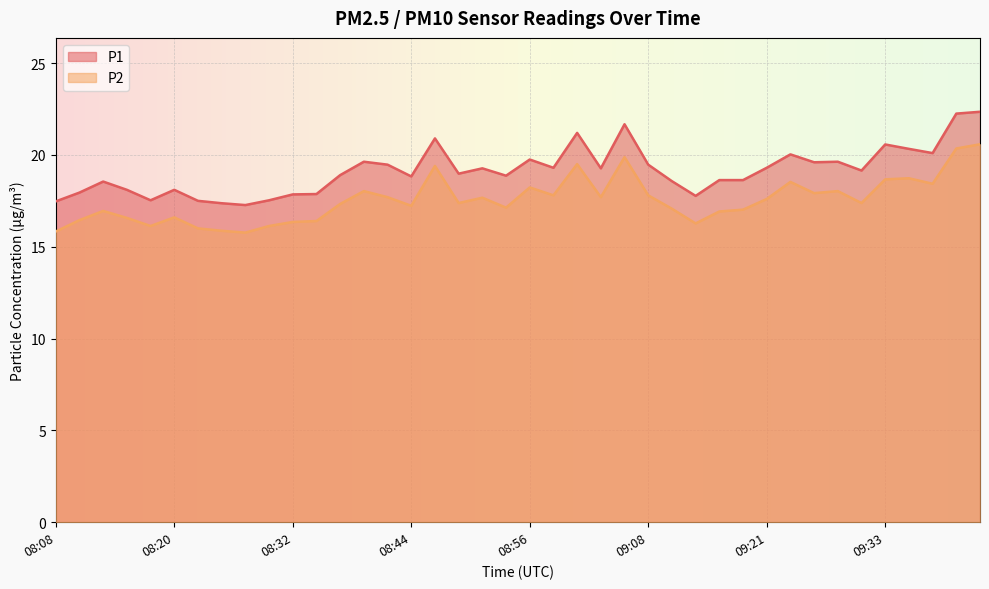

Between 09:16 and 09:25, which is larger?

09:25